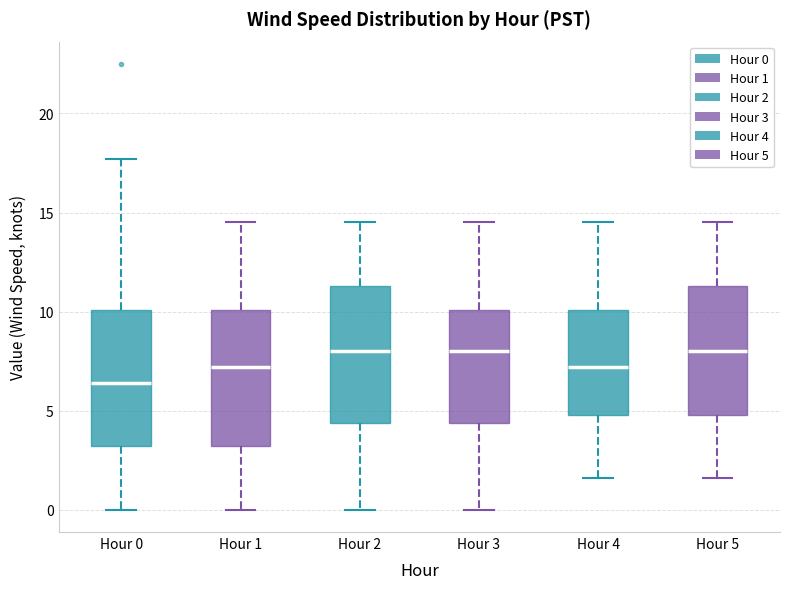

Reading left to right, transcribe this box plot: for each box, give where its median line is, the range the box spans, and where its two whiskers end, as read against the y-axis. The values are not printed on the chart, so give them approximately, as read against the axis.

Hour 0: median 6.5, box 3.0 to 10.0, whiskers 0.0 to 17.5
Hour 1: median 7.0, box 3.0 to 10.0, whiskers 0.0 to 14.5
Hour 2: median 8.0, box 4.5 to 11.5, whiskers 0.0 to 14.5
Hour 3: median 8.0, box 4.5 to 10.0, whiskers 0.0 to 14.5
Hour 4: median 7.0, box 5.0 to 10.0, whiskers 1.5 to 14.5
Hour 5: median 8.0, box 5.0 to 11.5, whiskers 1.5 to 14.5